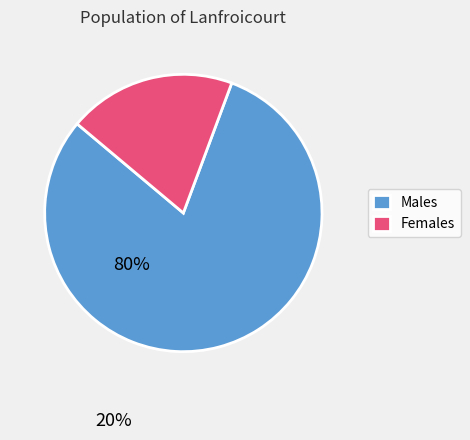

True or false: Assamese accounts for 1% of the total.

False